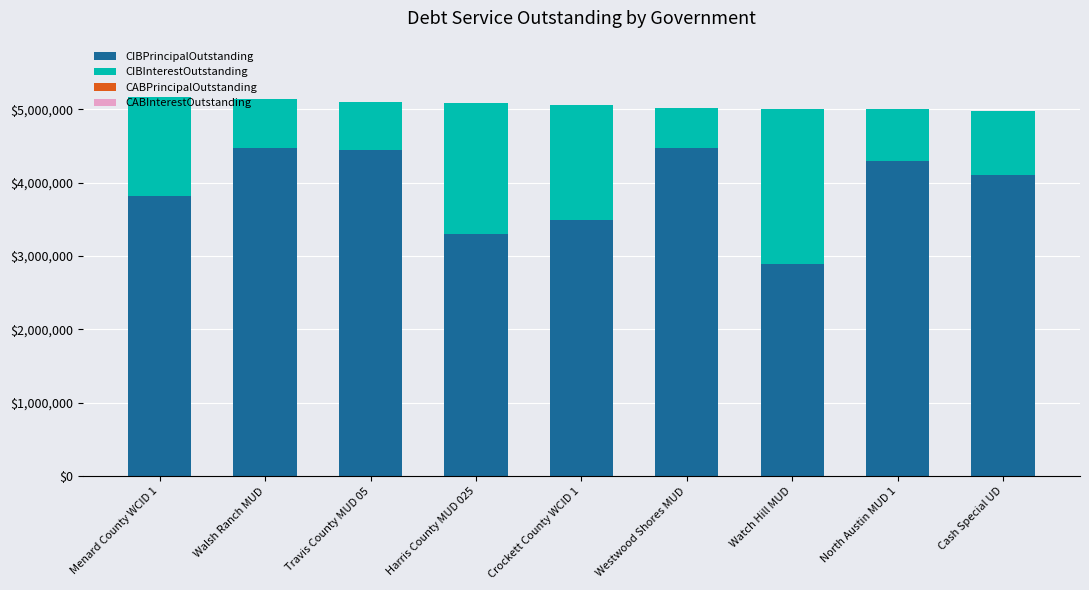

What is the total value across all series at Westwood Shores MUD?

5017924.0